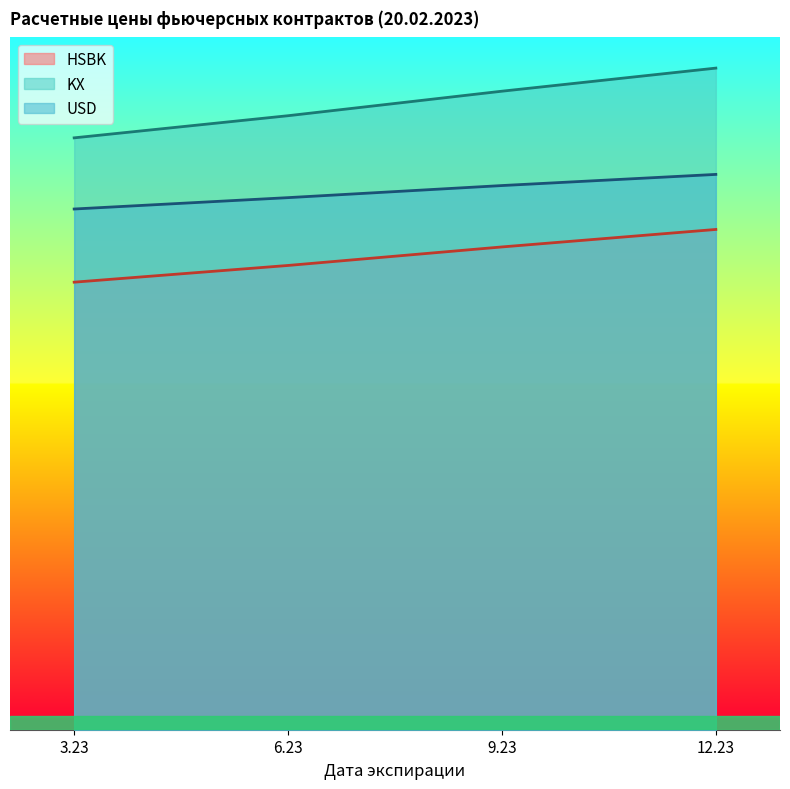

List the labels in order of KX value, largest first.

12.23, 9.23, 6.23, 3.23